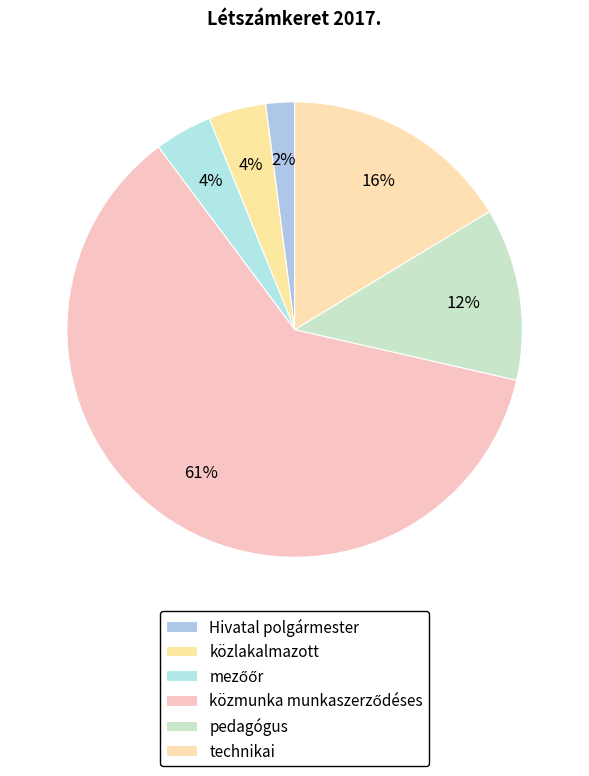

Which category has the biggest portion of the pie?

közmunka munkaszerződéses